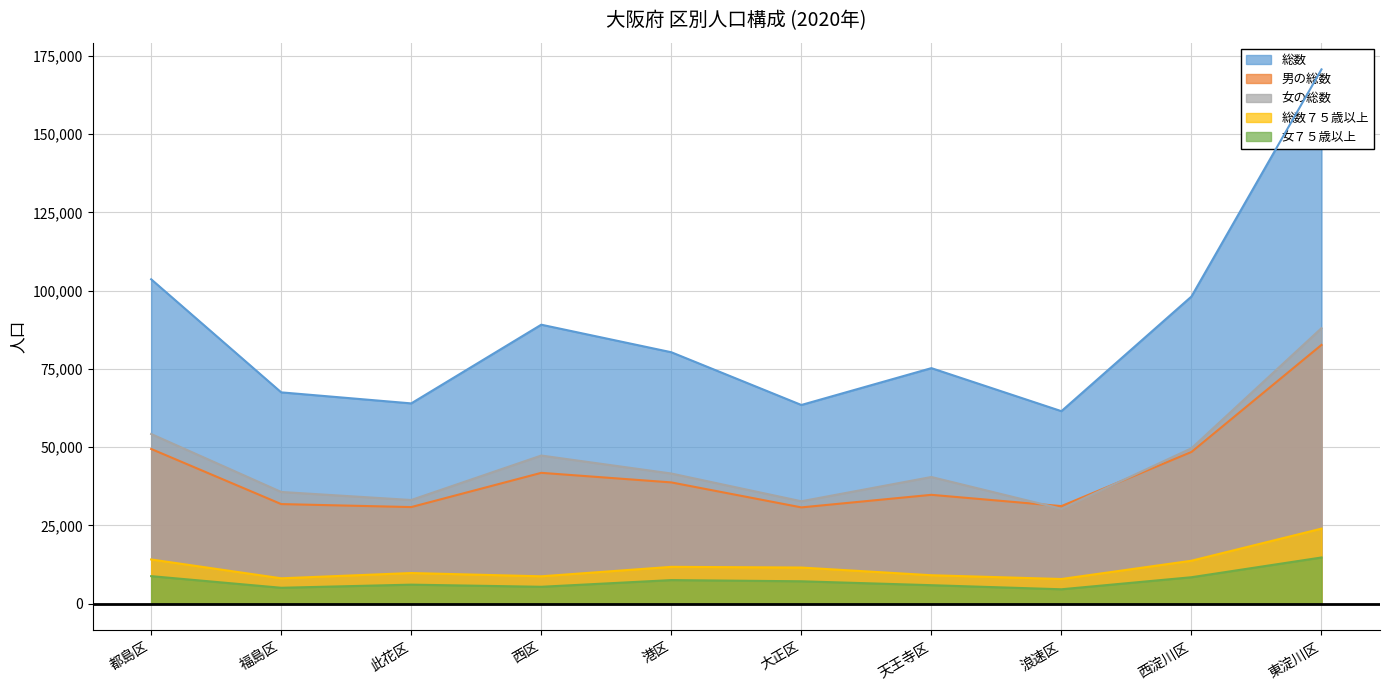

Reading right to left, list all the values displayed in this chart.

総数: 170719	98143	61513	75262	63492	80341	89143	63998	67524	103655
男の総数: 82682	48481	31183	34784	30766	38750	41809	30870	31825	49436
女の総数: 88037	49662	30330	40478	32726	41591	47334	33128	35699	54219
総数７５歳以上: 23983	13725	7886	9092	11551	11774	8749	9795	8110	14129
女７５歳以上: 14763	8453	4604	5910	7157	7539	5401	6083	5085	8800